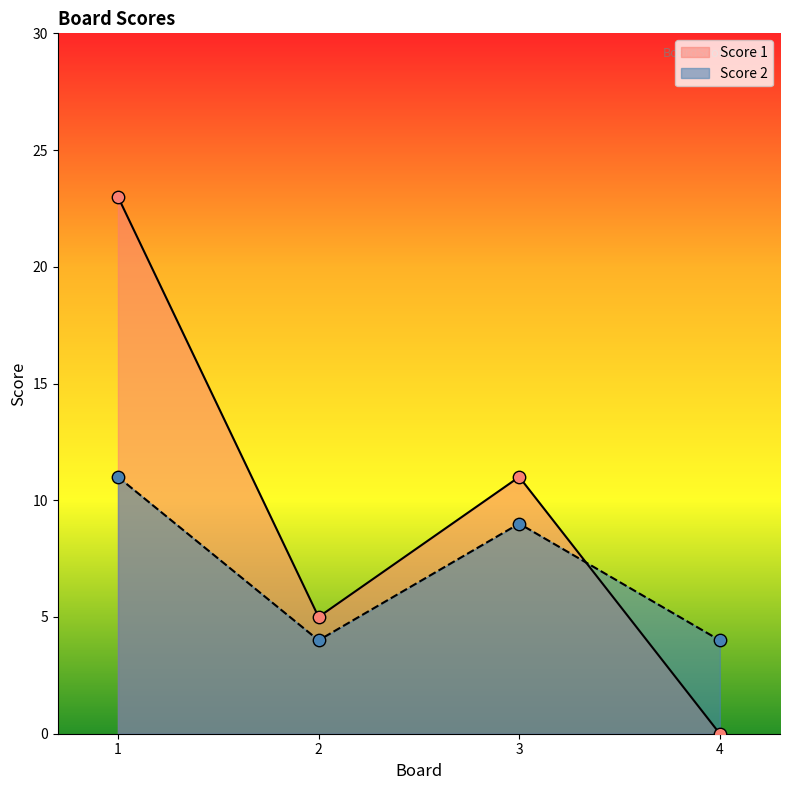

What are all the series names shown in the legend?

Score 1, Score 2